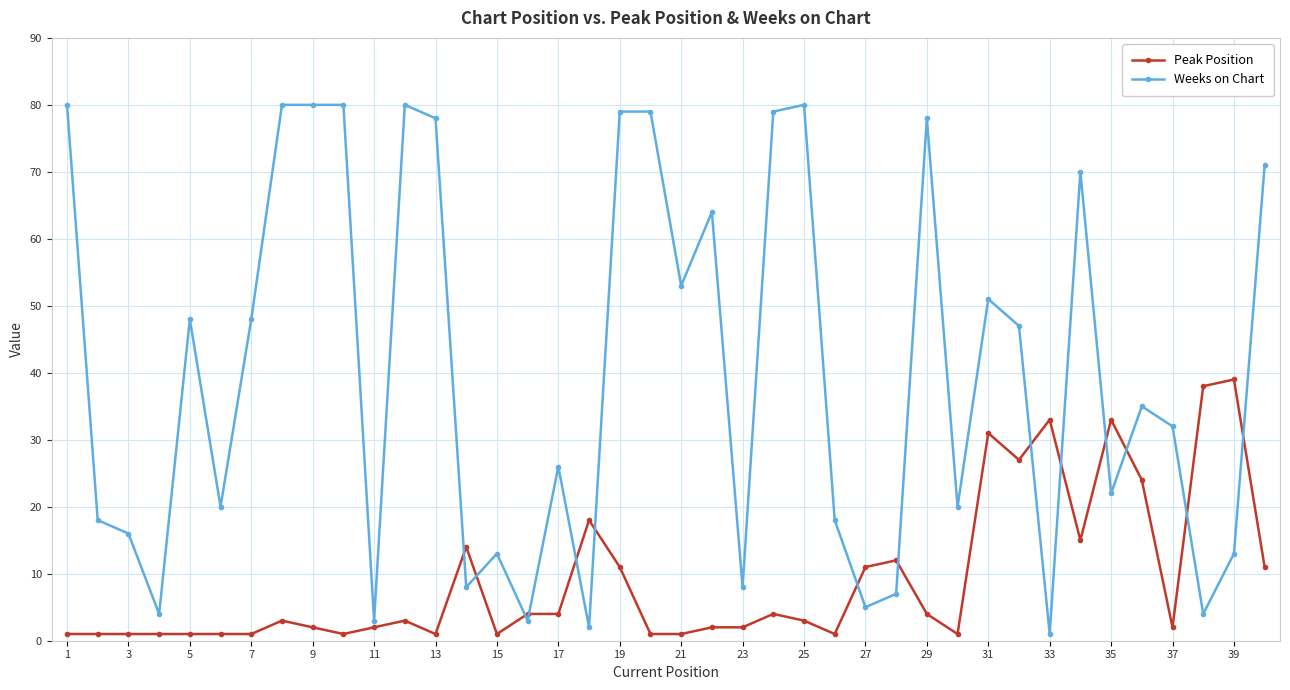

Reading left to right, transcribe all the data shown in this chart.

Peak Position: 1	1	1	1	1	1	1	3	2	1	2	3	1	14	1	4	4	18	11	1	1	2	2	4	3	1	11	12	4	1	31	27	33	15	33	24	2	38	39	11
Weeks on Chart: 80	18	16	4	48	20	48	80	80	80	3	80	78	8	13	3	26	2	79	79	53	64	8	79	80	18	5	7	78	20	51	47	1	70	22	35	32	4	13	71